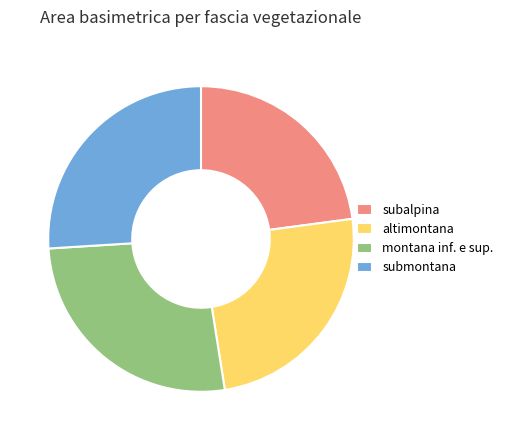

The subalpina slice represents 27% of the pie. True or false?

False